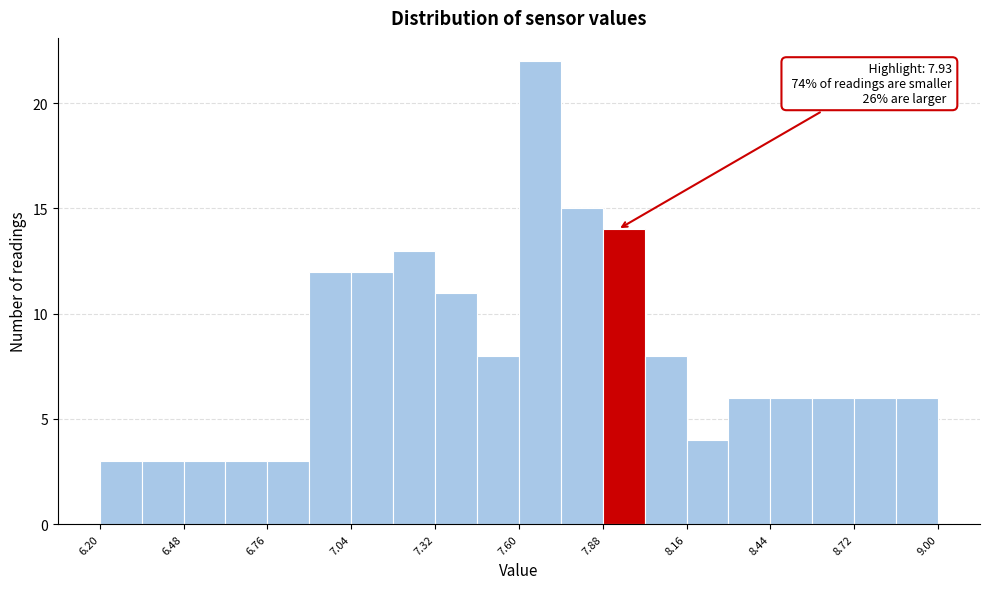

Around what value on the x-axis is the tallest bar? Give the approximate position of its centre, as read against the axis.

7.65